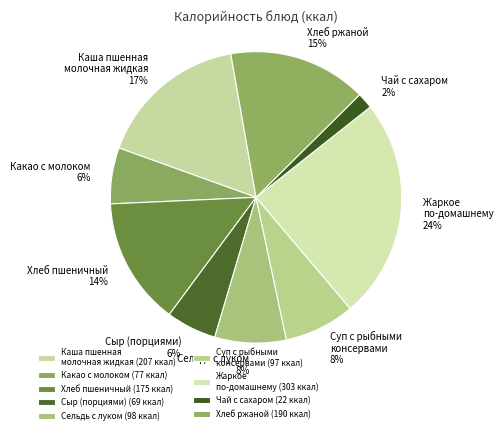

How many segments does this pie chart have?

9